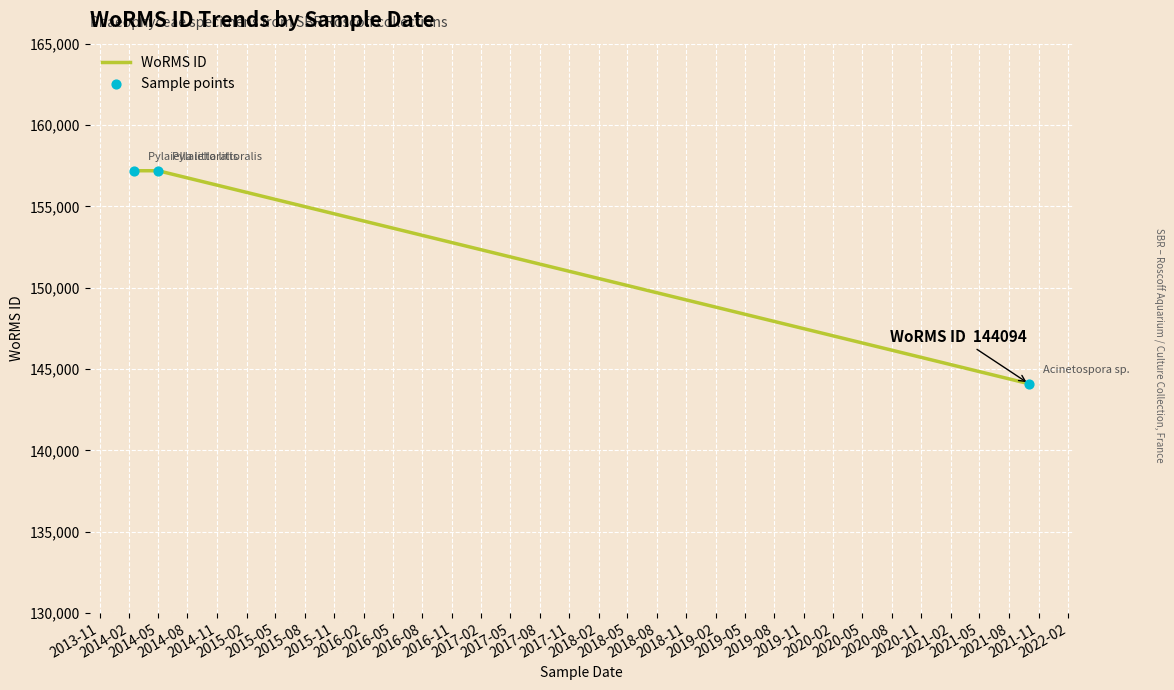

What is the difference between the maximum and minimum values?

13094